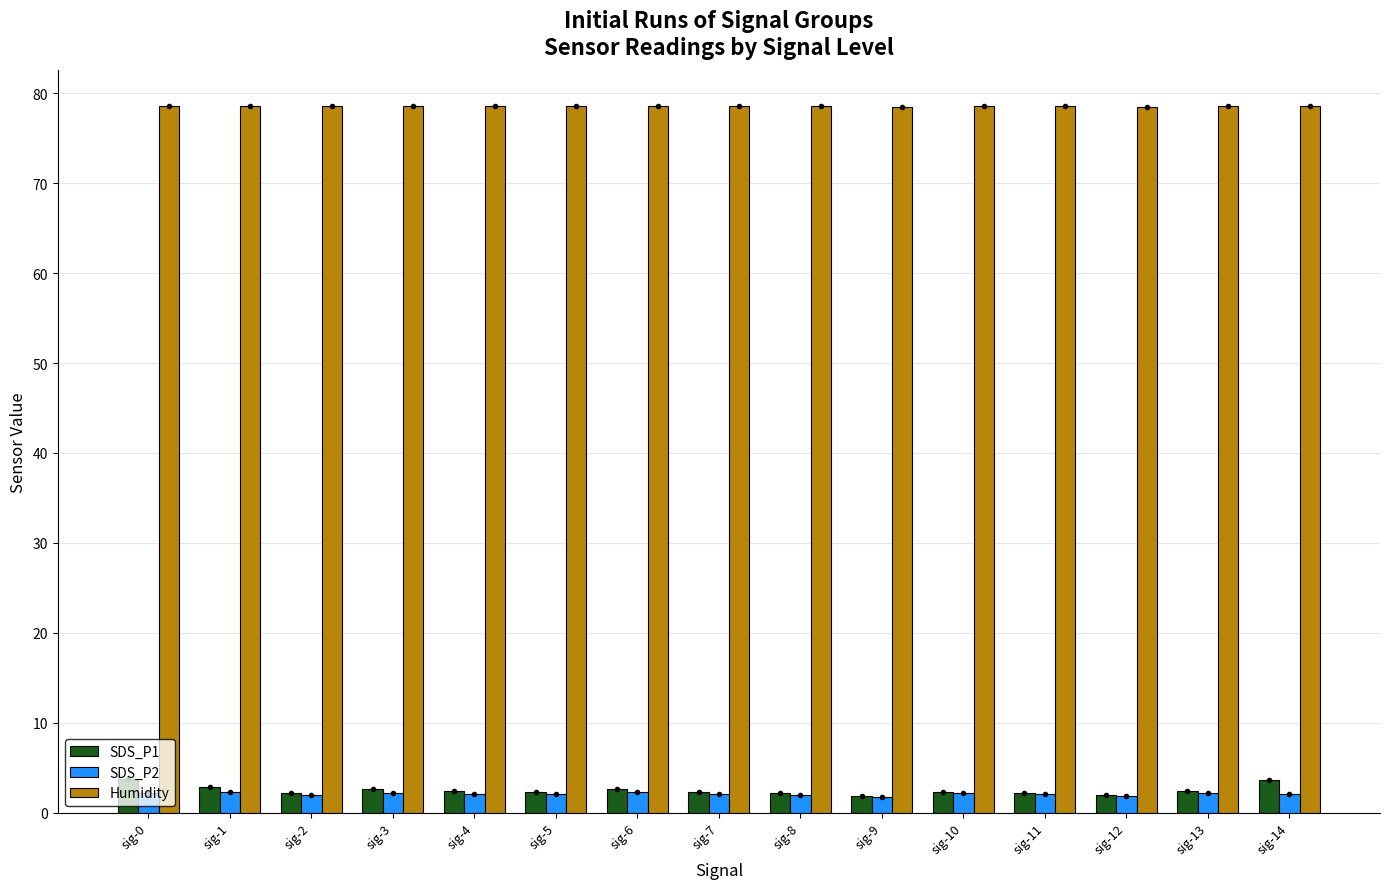

The SDS_P1 series shows 2.4 at sig-10. True or false?

True